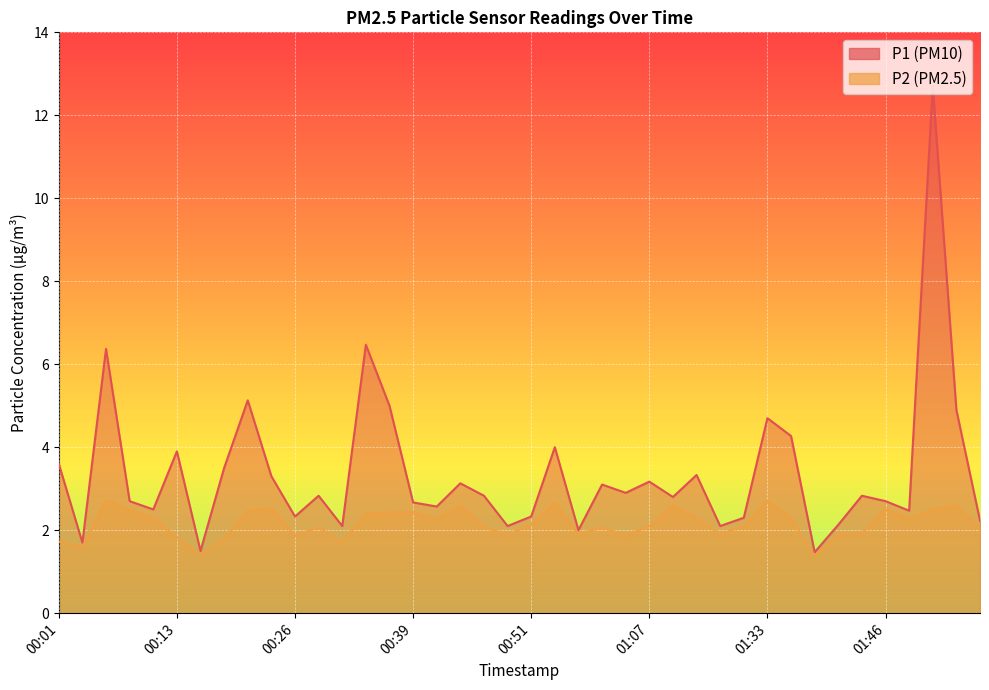

Reading left to right, extract all data points from this chart.

P1: 00:01=3.6	00:03=1.7	00:06=6.4	00:08=2.7	00:11=2.5	00:13=3.9	00:16=1.5	00:18=3.5	00:21=5.1	00:23=3.3	00:26=2.3	00:28=2.8	00:31=2.1	00:33=6.5	00:36=5.0	00:39=2.7	00:41=2.6	00:44=3.1	00:46=2.8	00:48=2.1	00:51=2.3	00:53=4.0	00:56=2.0	00:58=3.1	01:01=2.9	01:07=3.2	01:17=2.8	01:19=3.3	01:27=2.1	01:30=2.3	01:33=4.7	01:35=4.3	01:38=1.5	01:41=2.1	01:43=2.8	01:46=2.7	01:48=2.5	01:51=12.7	01:53=4.9	01:56=2.2
P2: 00:01=1.7	00:03=1.6	00:06=2.7	00:08=2.5	00:11=2.3	00:13=1.8	00:16=1.4	00:18=1.8	00:21=2.5	00:23=2.5	00:26=1.9	00:28=2.1	00:31=1.7	00:33=2.4	00:36=2.4	00:39=2.4	00:41=2.3	00:44=2.6	00:46=2.1	00:48=1.9	00:51=2.1	00:53=2.7	00:56=1.9	00:58=2.1	01:01=1.9	01:07=2.1	01:17=2.6	01:19=2.3	01:27=1.9	01:30=2.1	01:33=2.7	01:35=2.3	01:38=1.4	01:41=1.9	01:43=1.9	01:46=2.5	01:48=2.3	01:51=2.5	01:53=2.6	01:56=2.0